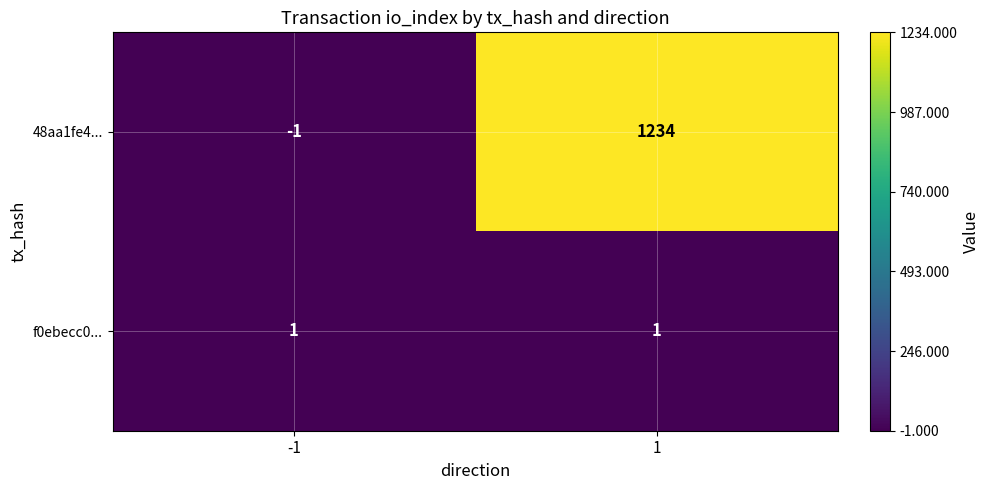

True or false: 48aa1fe4... has a value of 1234 at 1.

True